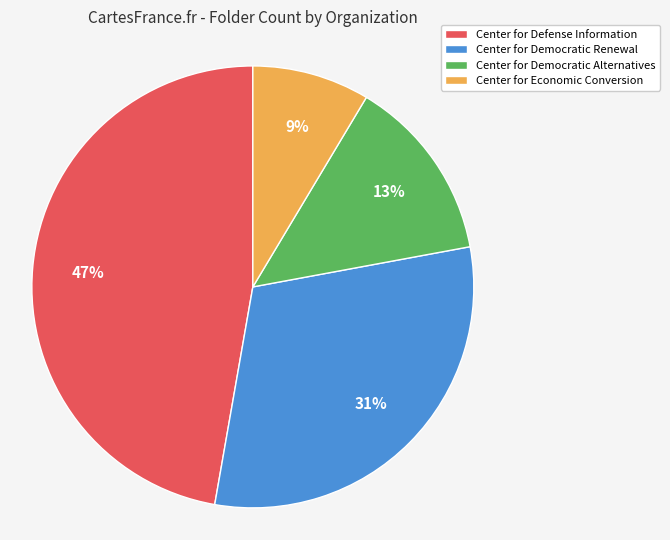

To the nearest percent, what is the combined percentage of Center for Defense Information and Center for Economic Conversion?

56%